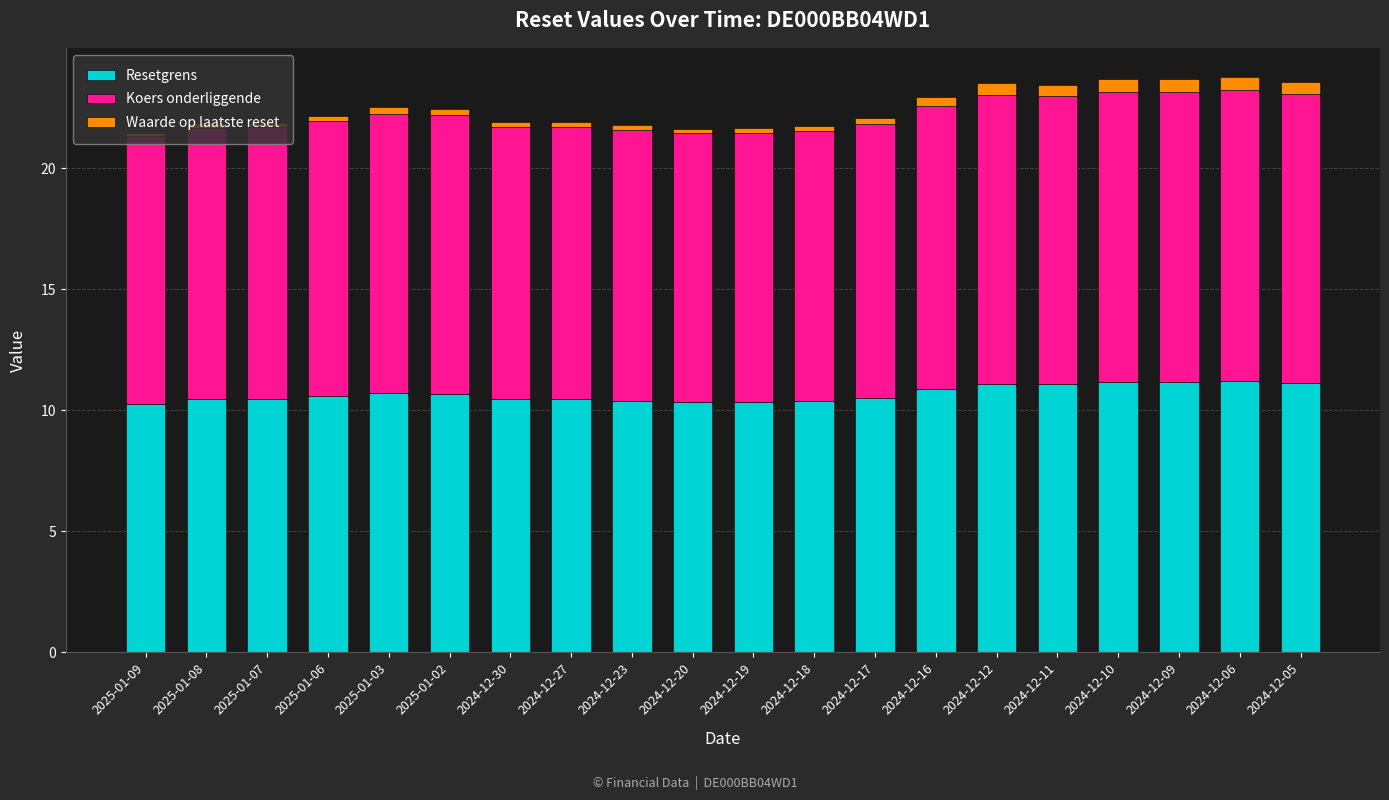

What is the difference between the Resetgrens values at 2024-12-06 and 2024-12-17?

0.7